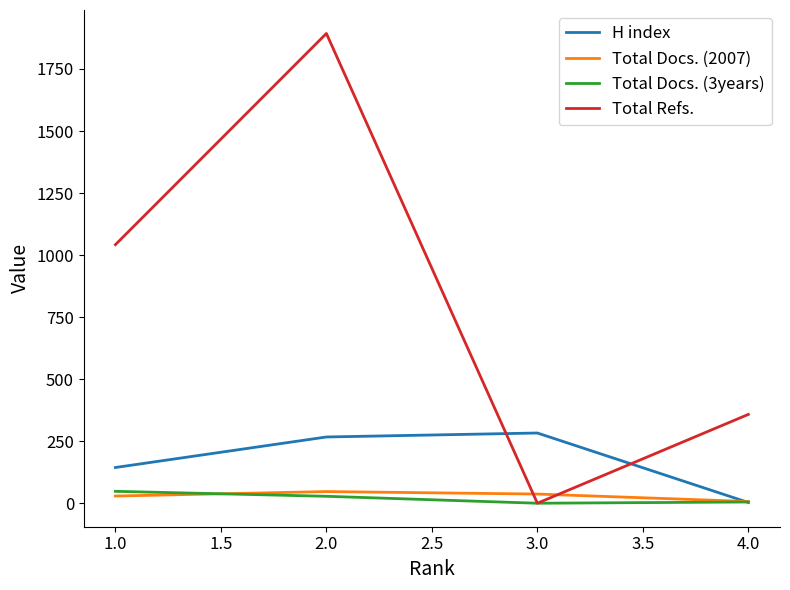

Which series has the widest spread of values?

Total Refs.